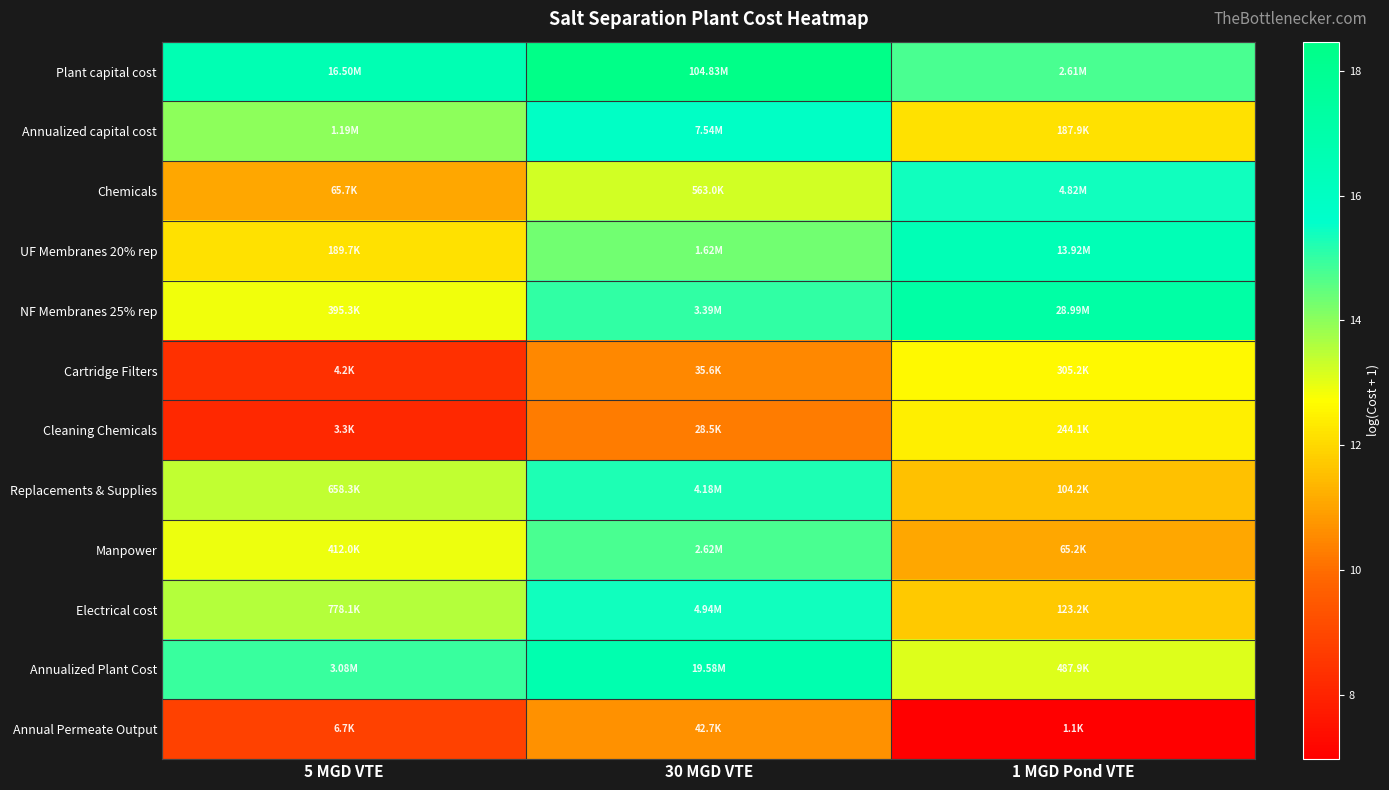

What is the total value across all series at 5 MGD VTE?

146.8